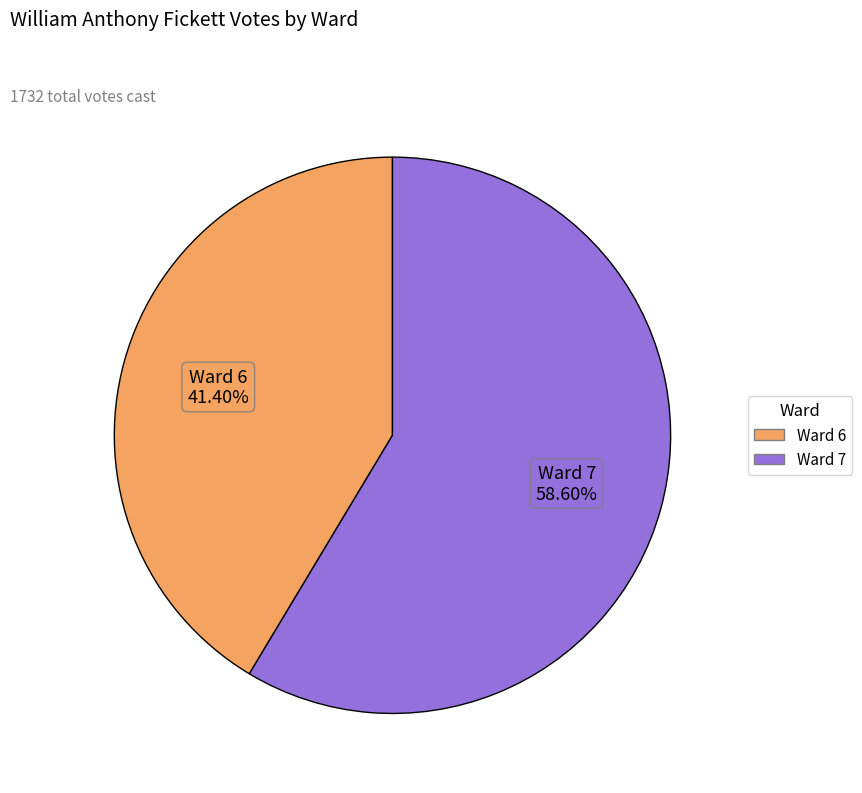

Which category has the biggest portion of the pie?

Ward 7